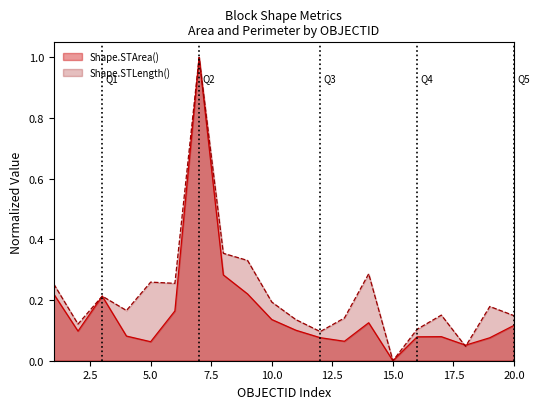

What is the value of the Shape.STLength() point at the 19th from the left?

0.2